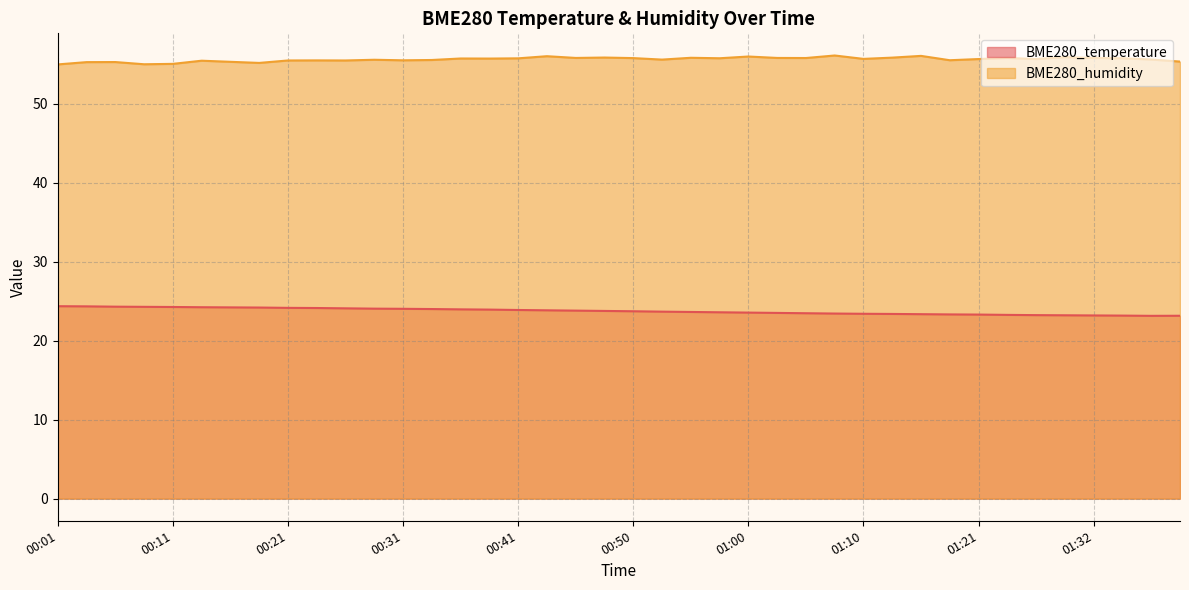

Where is BME280_humidity nearest to the value 55?

00:08